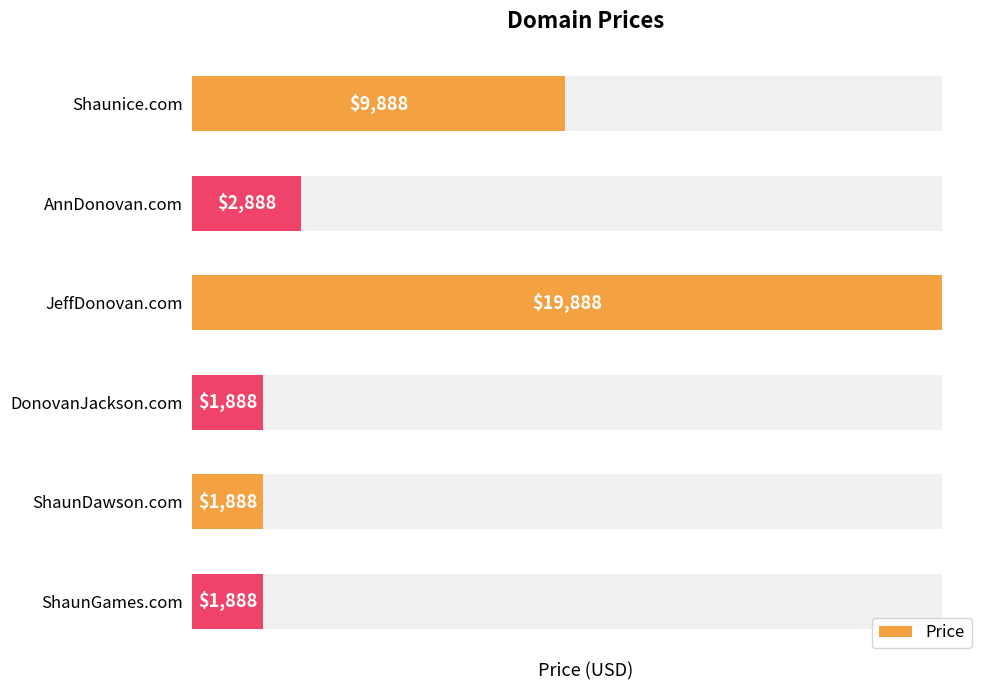

List the labels in order of value, smallest first.

DonovanJackson.com, ShaunDawson.com, ShaunGames.com, AnnDonovan.com, Shaunice.com, JeffDonovan.com